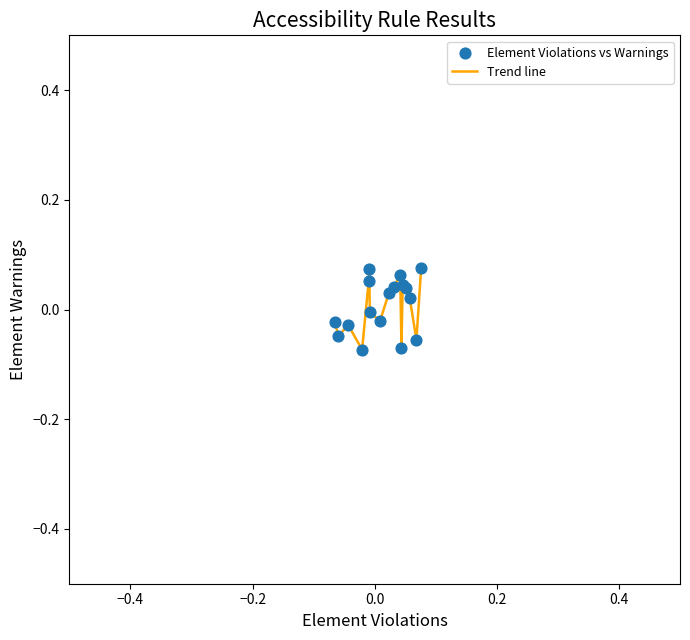

How many lines are shown in the chart?

1